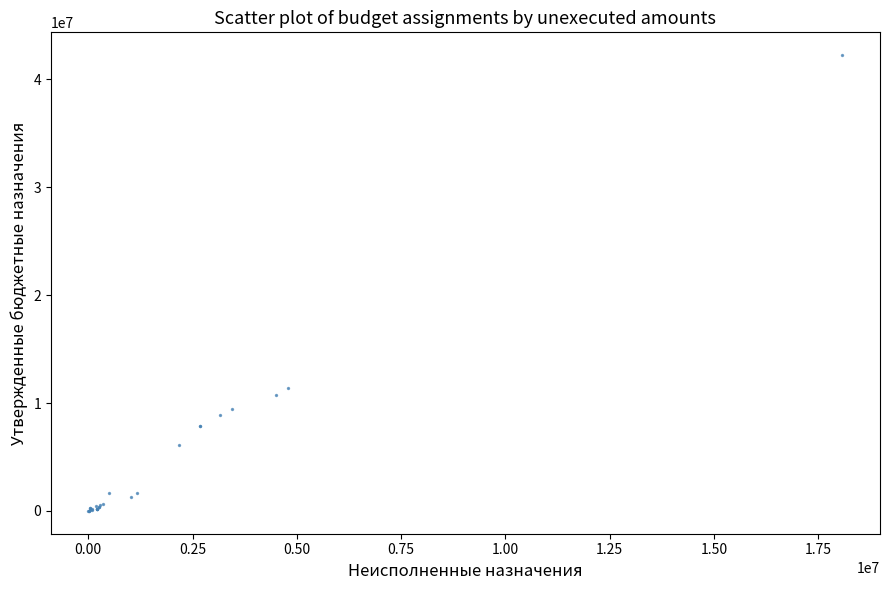

What Y value in the scatter plot is closest to 21112371?

11346428.6